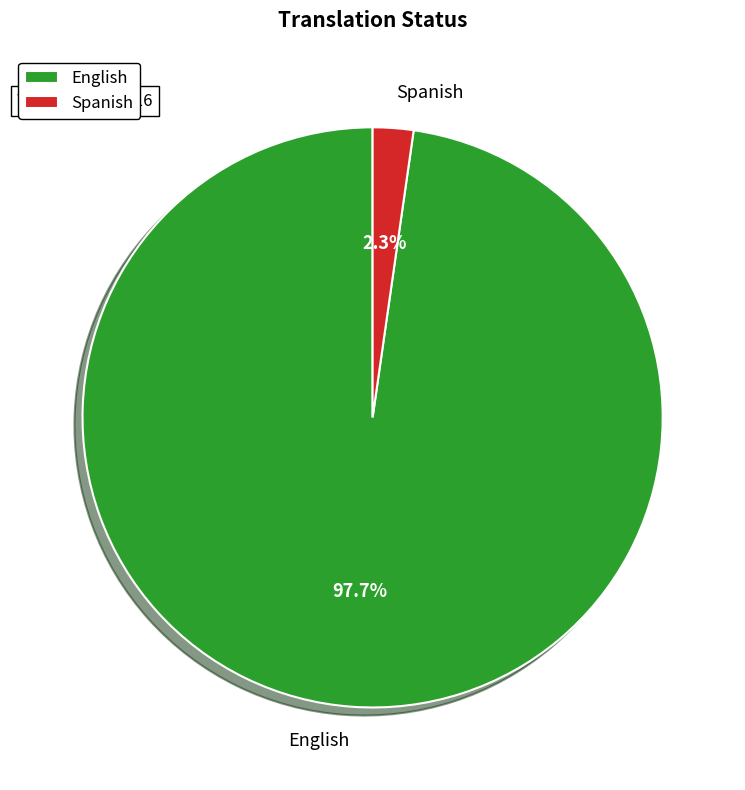

Does Spanish represent more than half of the total?

No